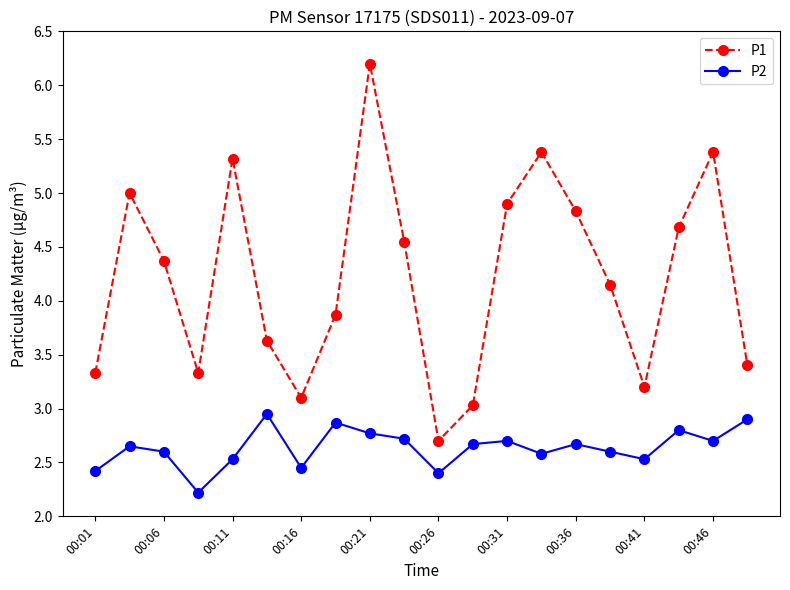

At how many categories does at least one series exceed 2?

20